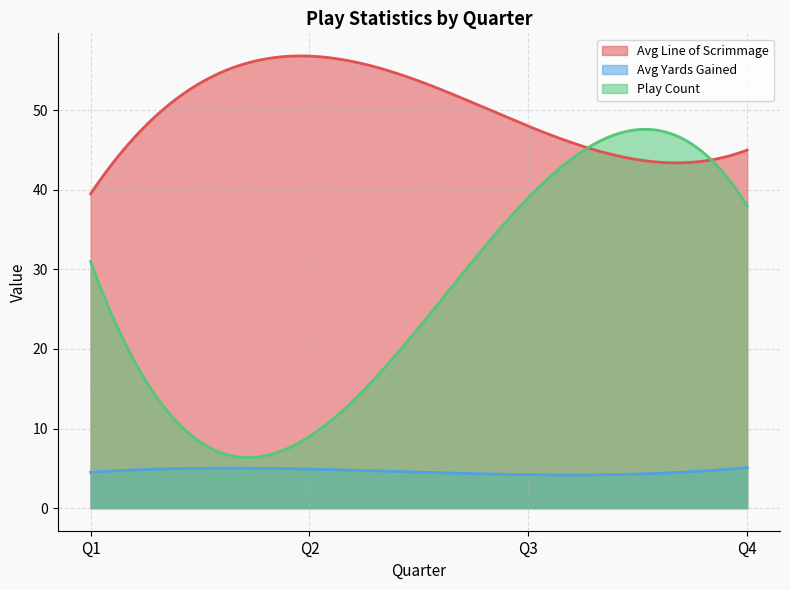

Which series has the widest spread of values?

Play Count